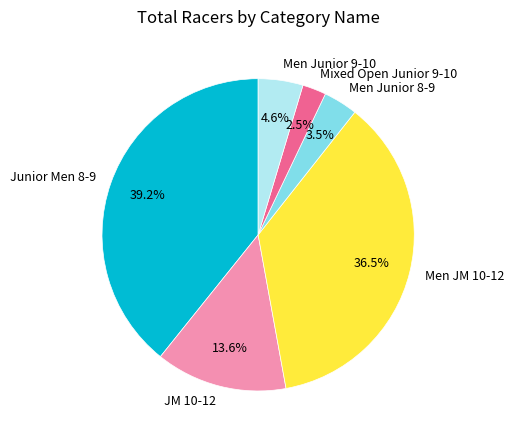

Is there any slice that represents more than half of the pie?

No